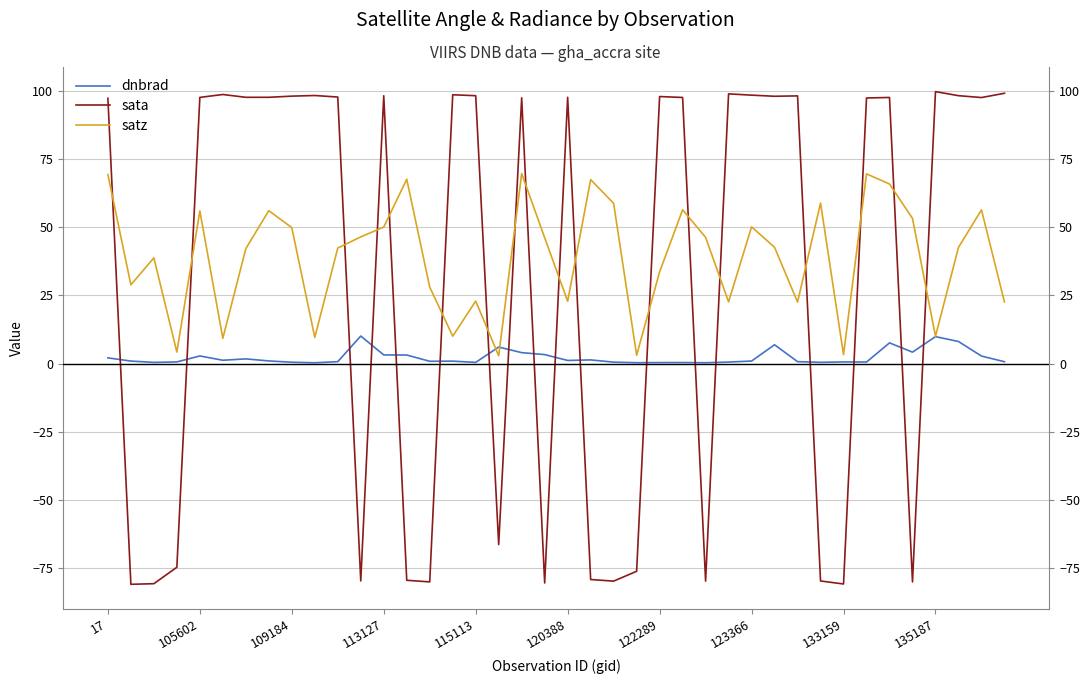

At 14, list the series in order from largest to smallest.

satz, dnbrad, sata